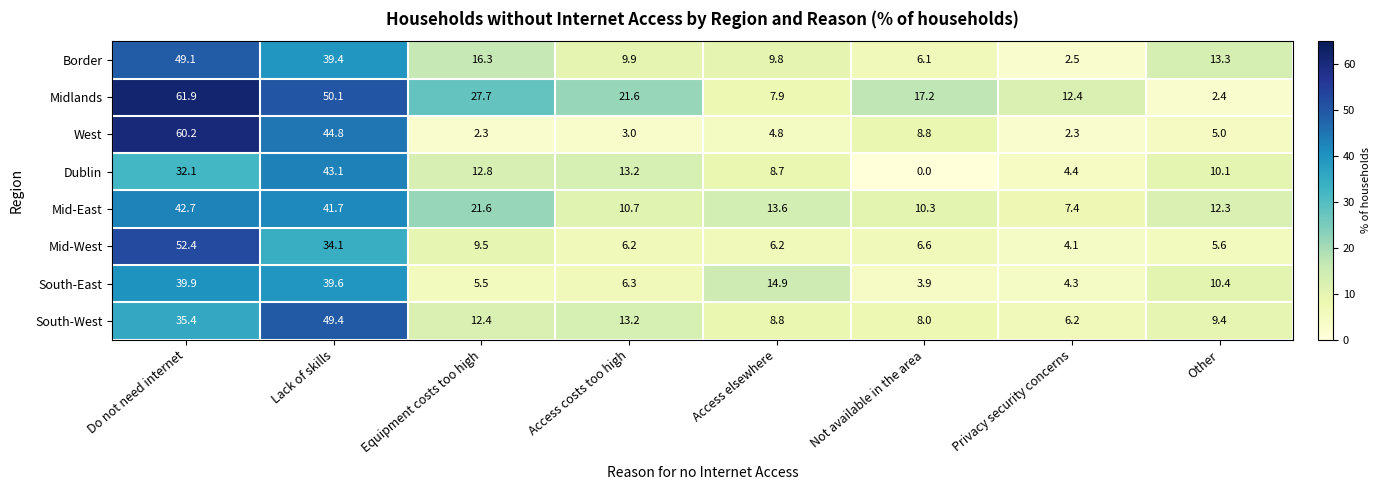

What is the spread (max minus min) of values at Do not need internet?

29.8